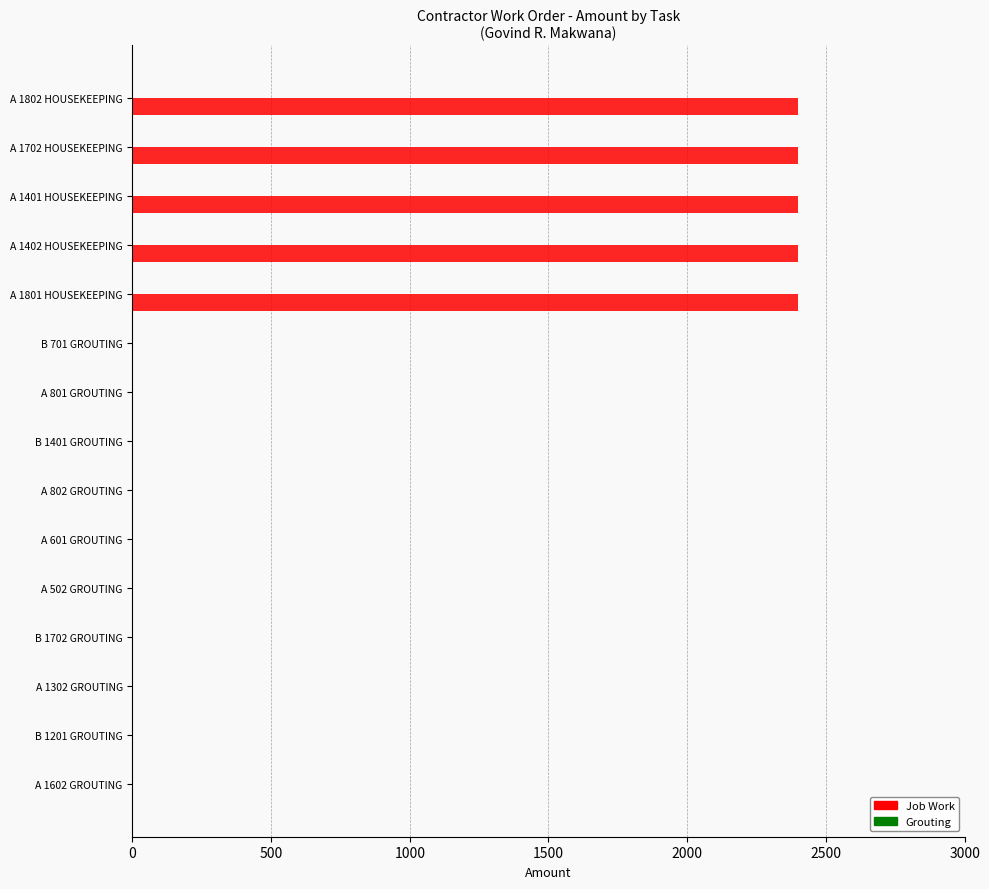

How many distinct data groups are displayed?

1